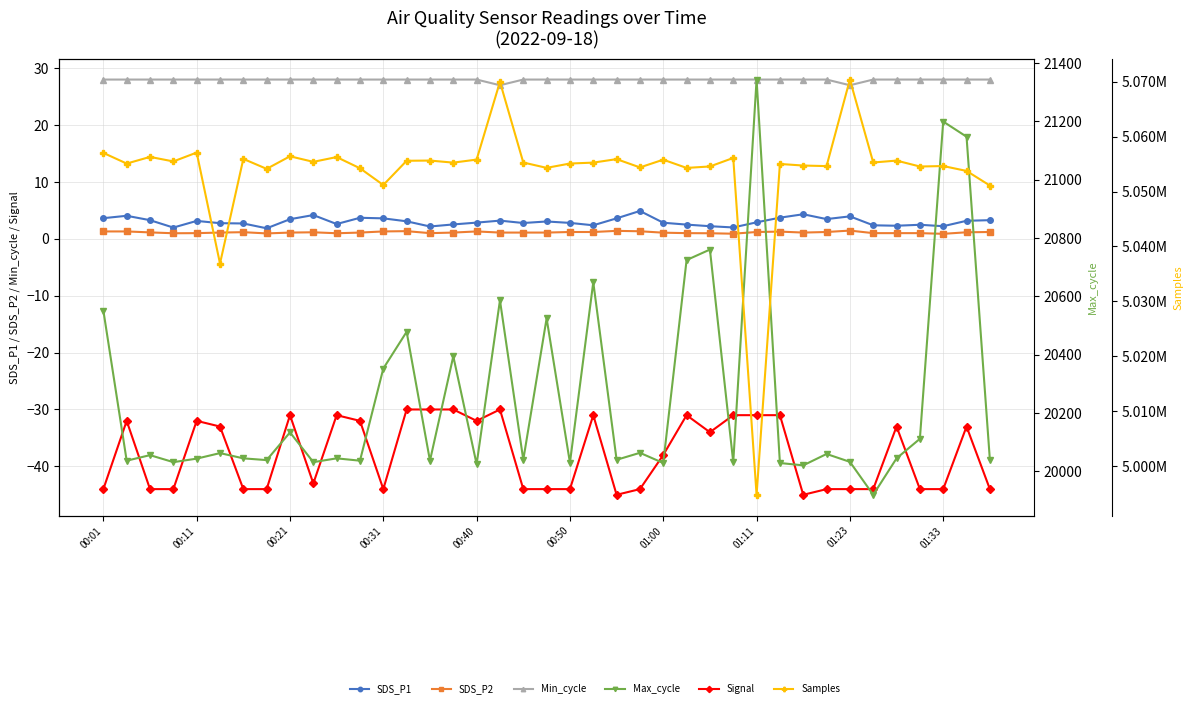

How many values in the Samples series exceed 5055281?

19